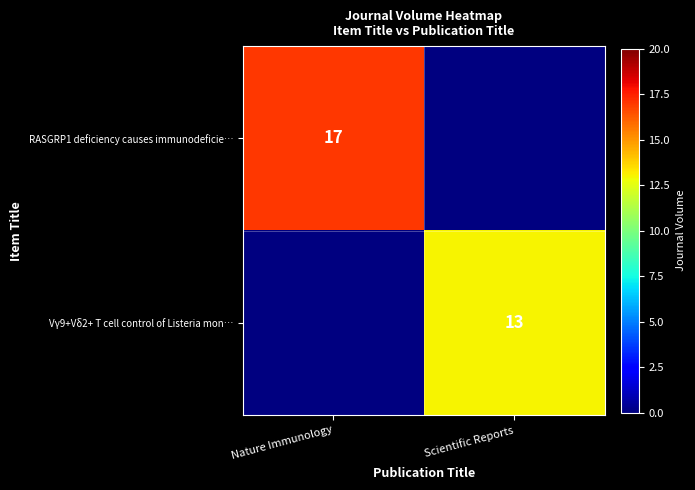

The RASGRP1 deficiency causes immunodeficie… series shows 17 at Nature Immunology. True or false?

True